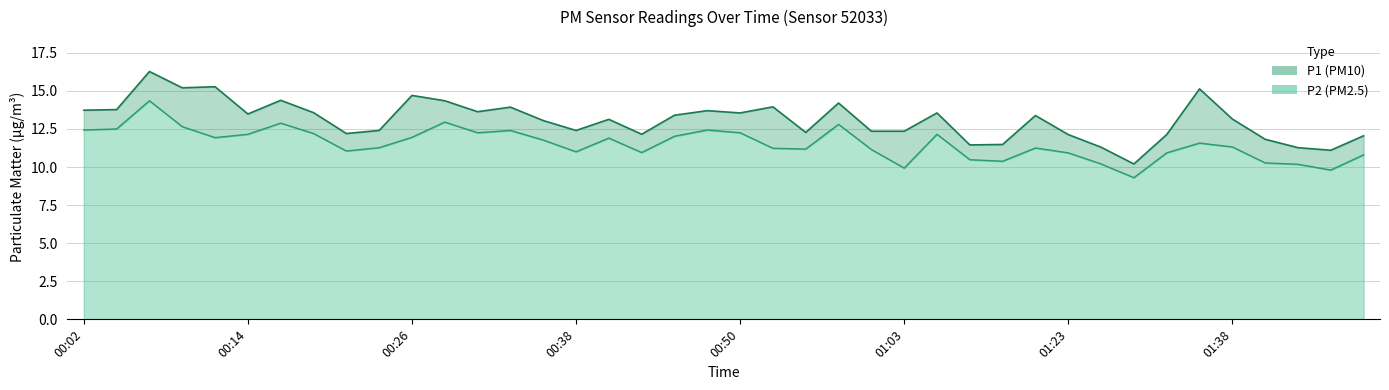

True or false: P2 and P1 cross at least once.

False